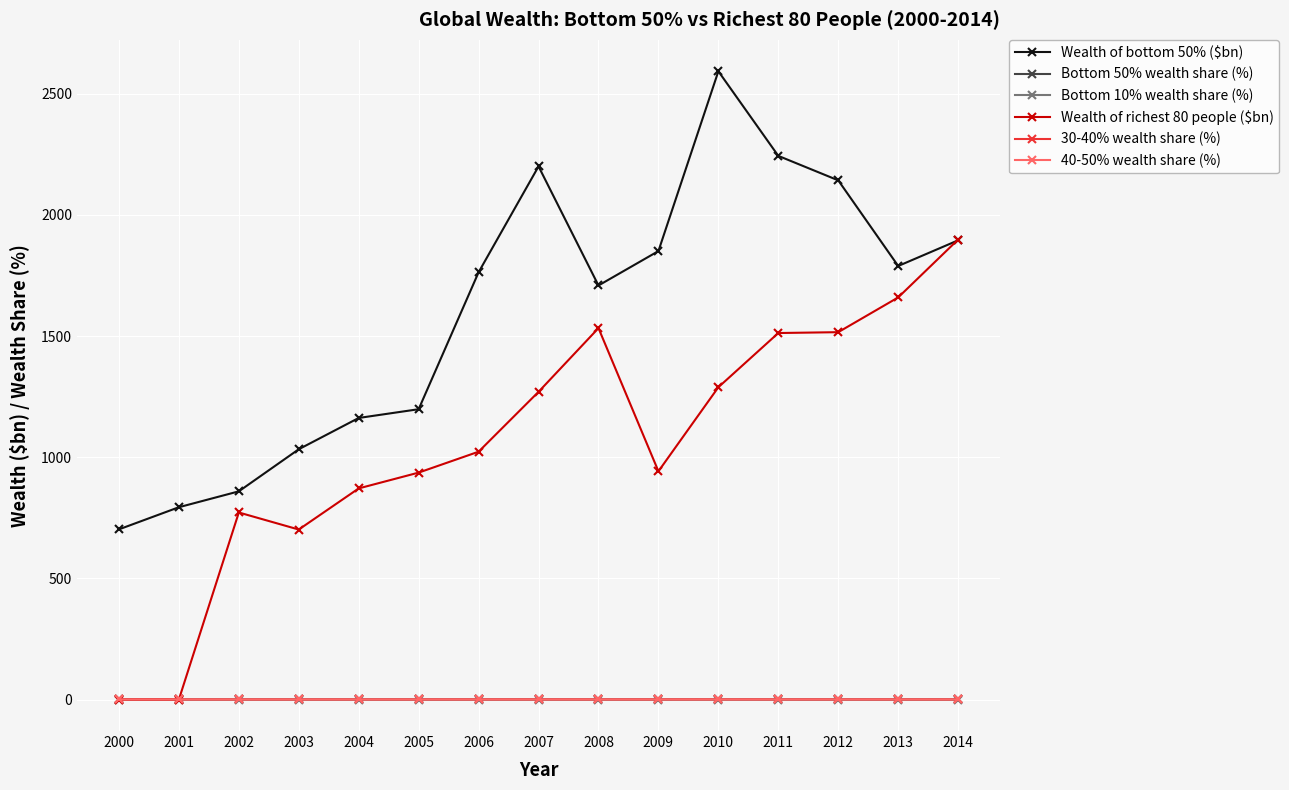

What is the maximum value shown in the chart?

2593.0